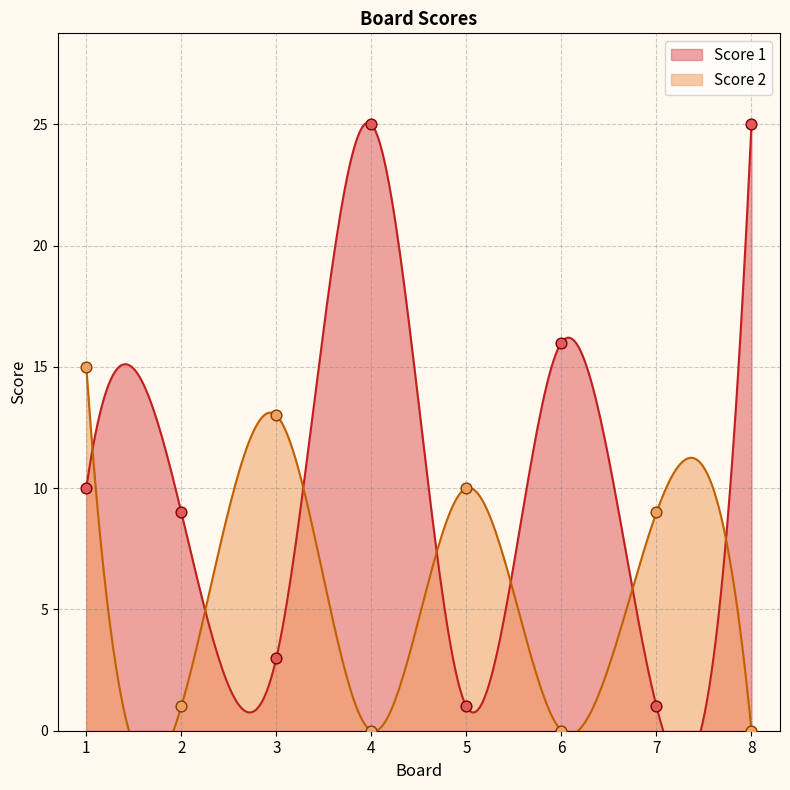

At which category is the sum across all series the highest?

1